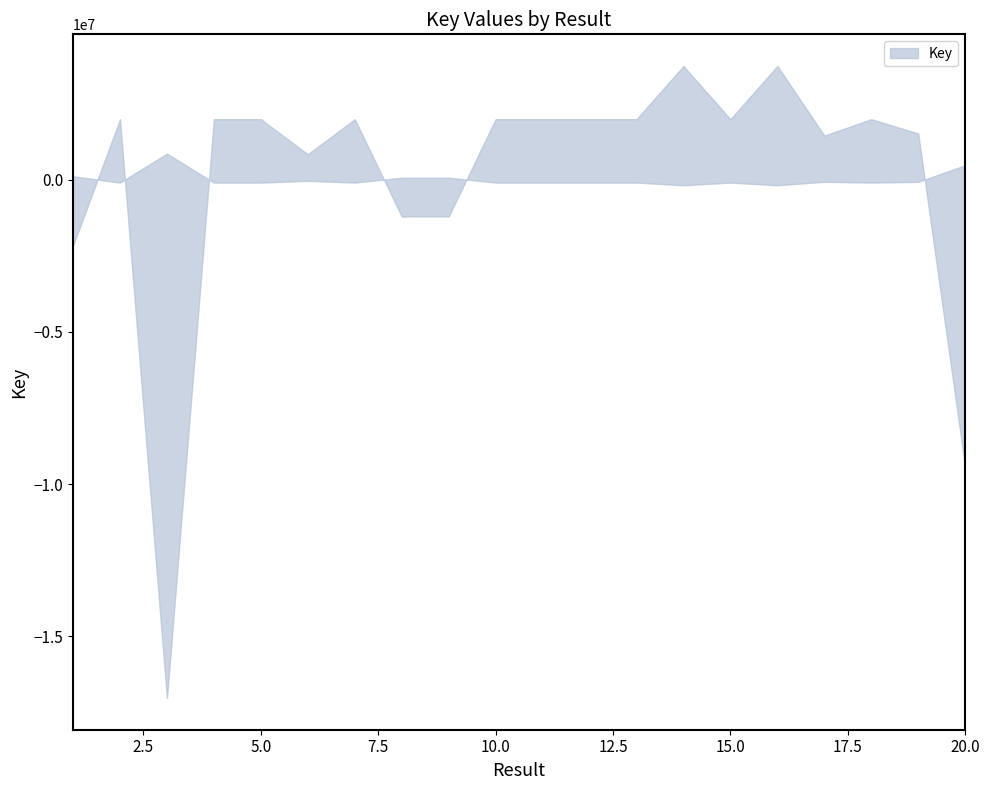

At which category does the chart reach its peak across all series?

16